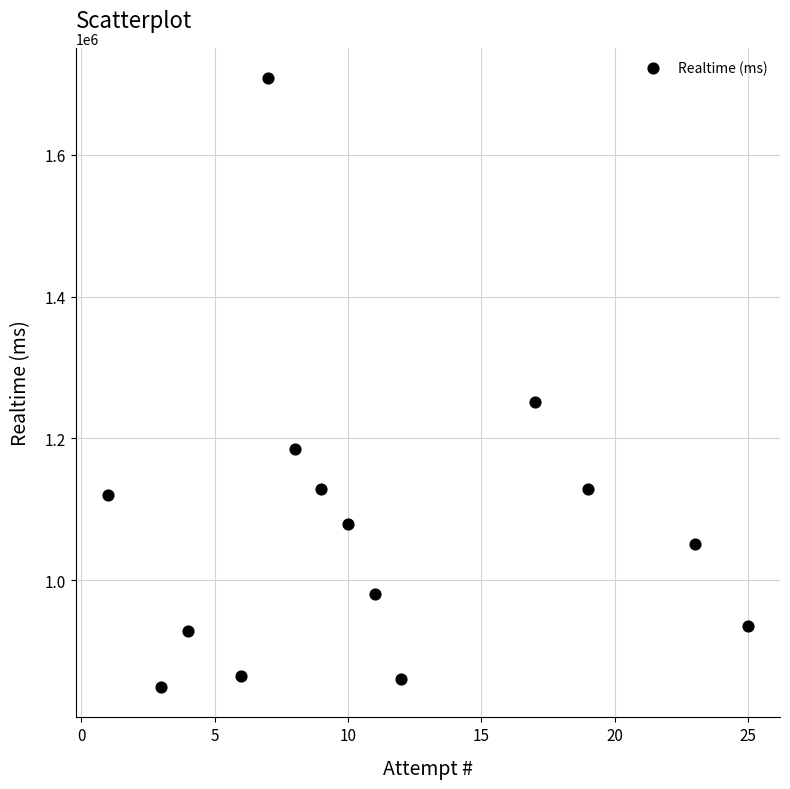

What Y value in the scatter plot is closest to 1278844?

1251393